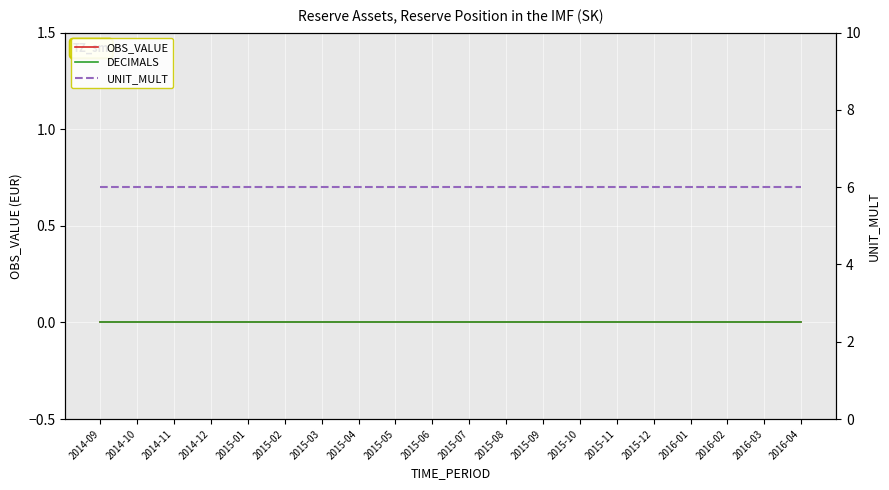

True or false: DECIMALS and OBS_VALUE cross at least once.

False